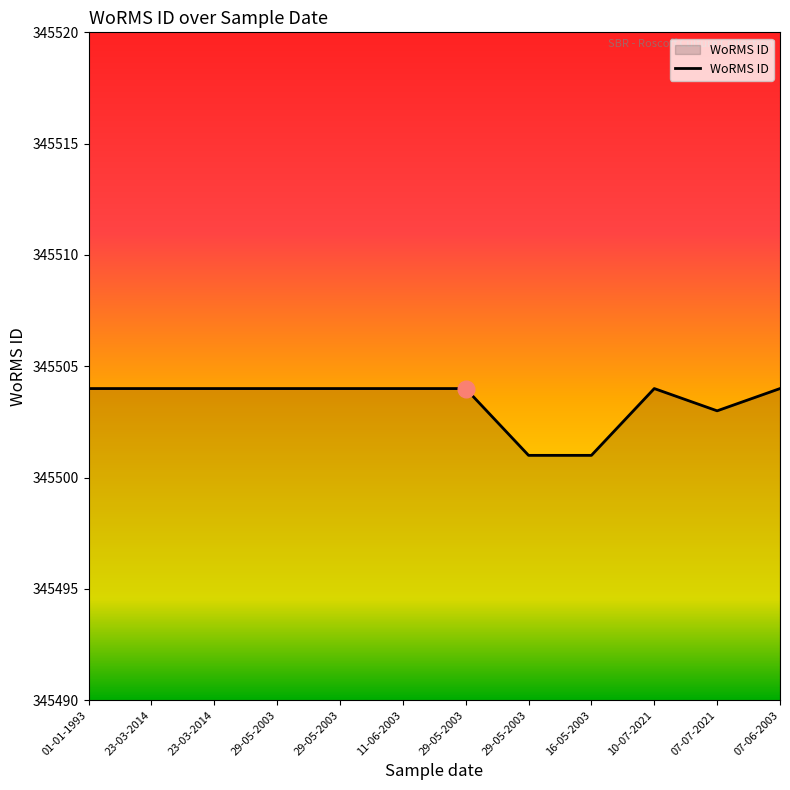

The chart shows a value of 517775 at 23-03-2014. True or false?

False